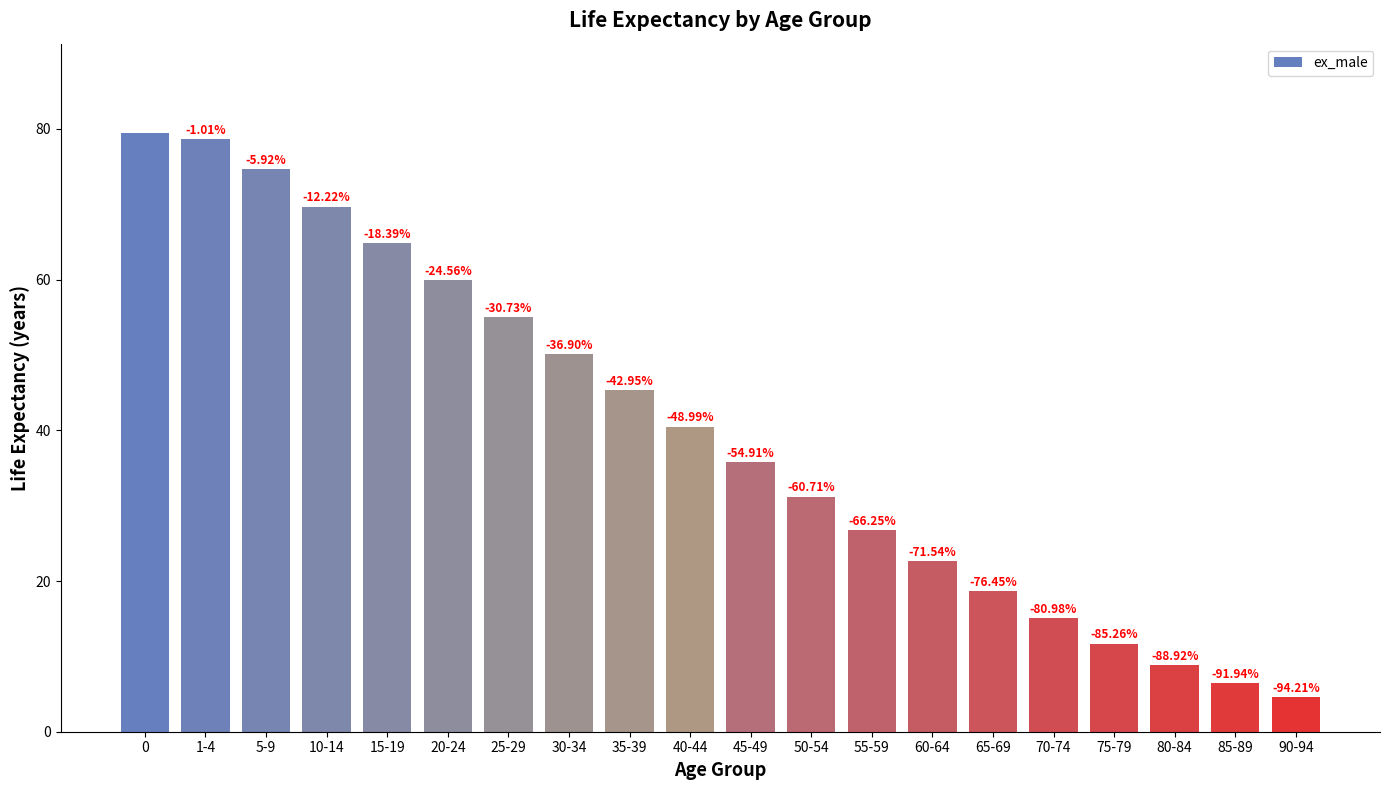

What position from the left is 90-94?

20